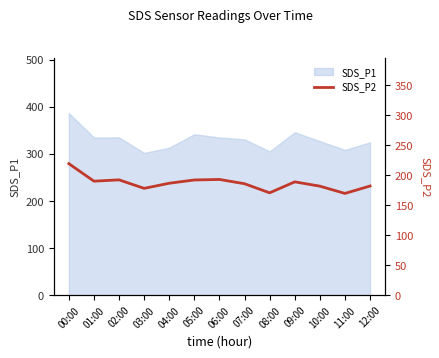

Is it true that SDS_P1 equals 431.0 at 11:00?

False